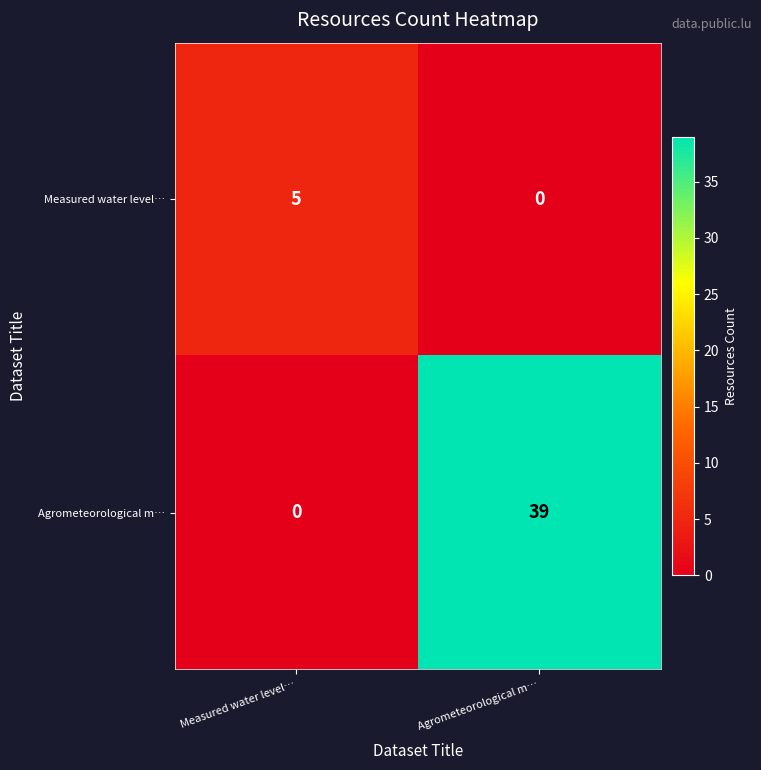

Reading left to right, transcribe all the data shown in this chart.

Measured water level…: Measured water level…=5	Agrometeorological m…=0
Agrometeorological m…: Measured water level…=0	Agrometeorological m…=39